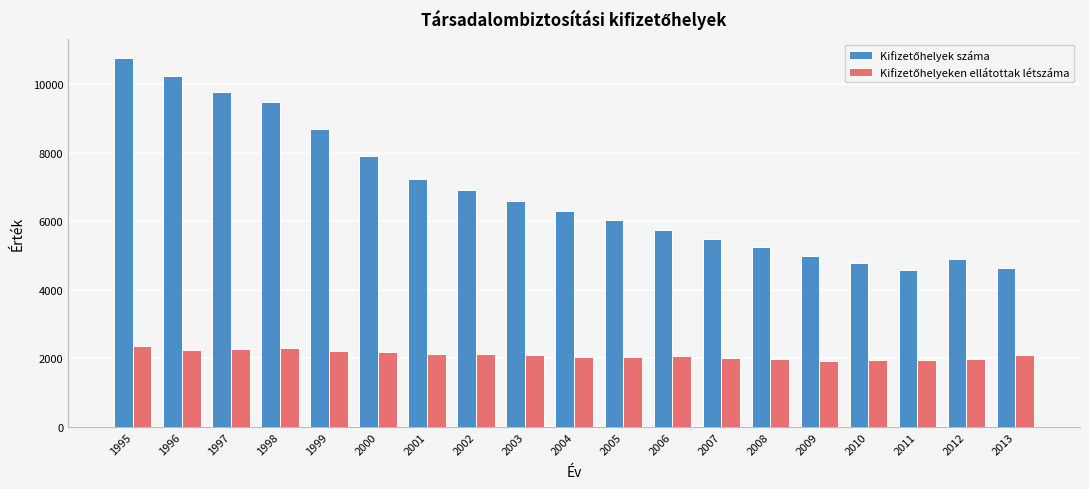

At which category is the sum across all series the highest?

1995